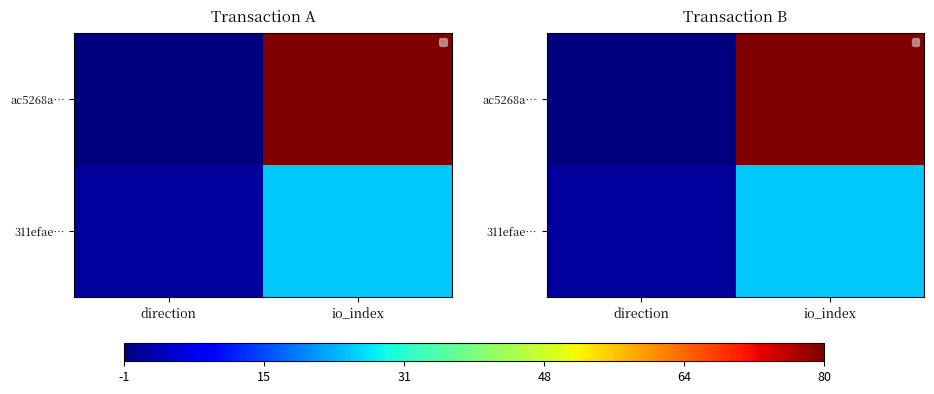

How many categories are shown in the chart?

2